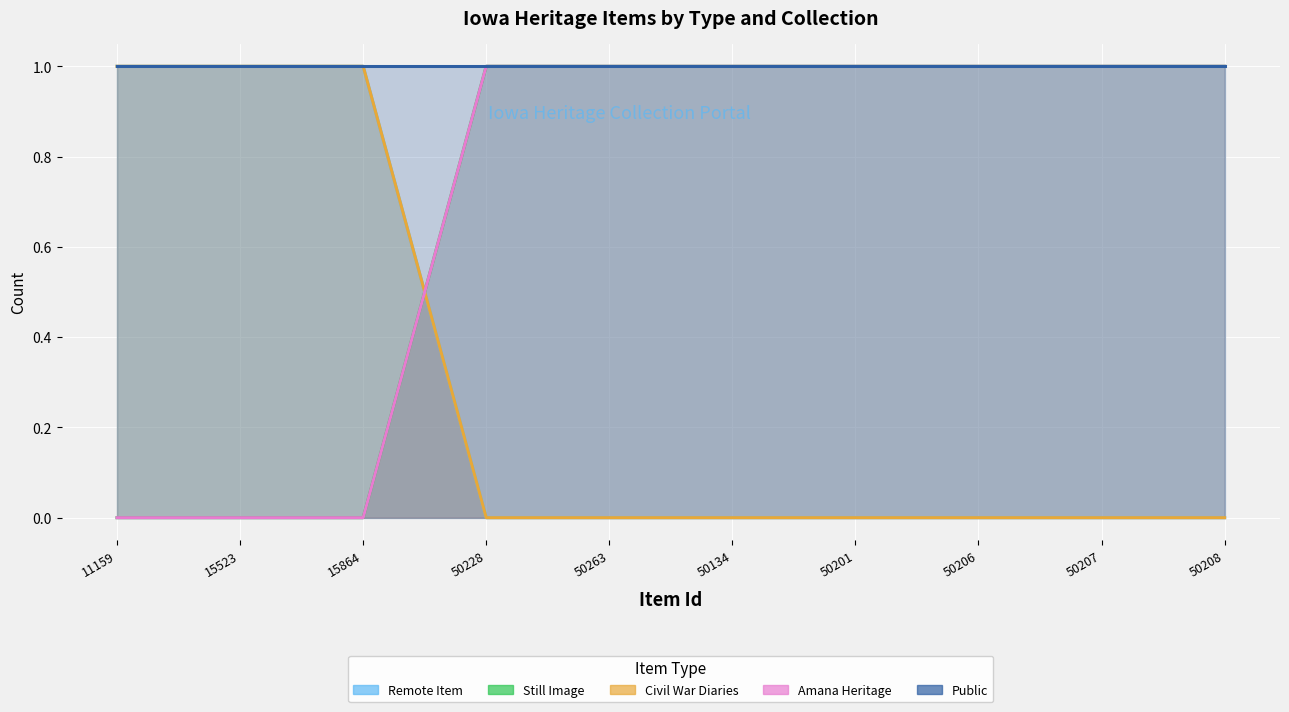

What is the sum of all Civil War Diaries values?

7